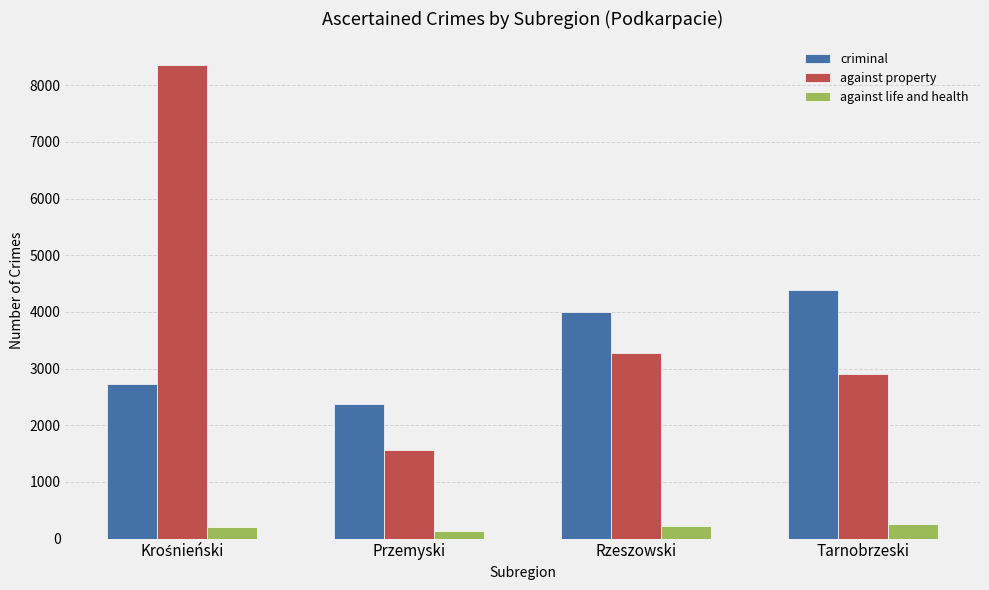

What is the maximum value for against life and health?

261